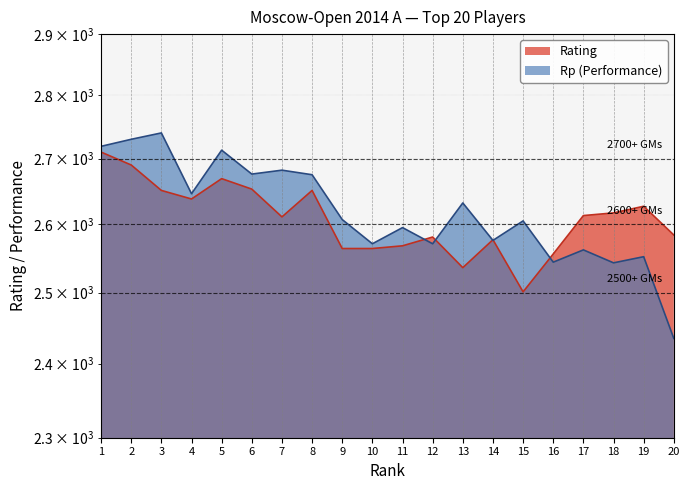

Between which two adjacent categories do Rating and Rp first intersect?

11 and 12